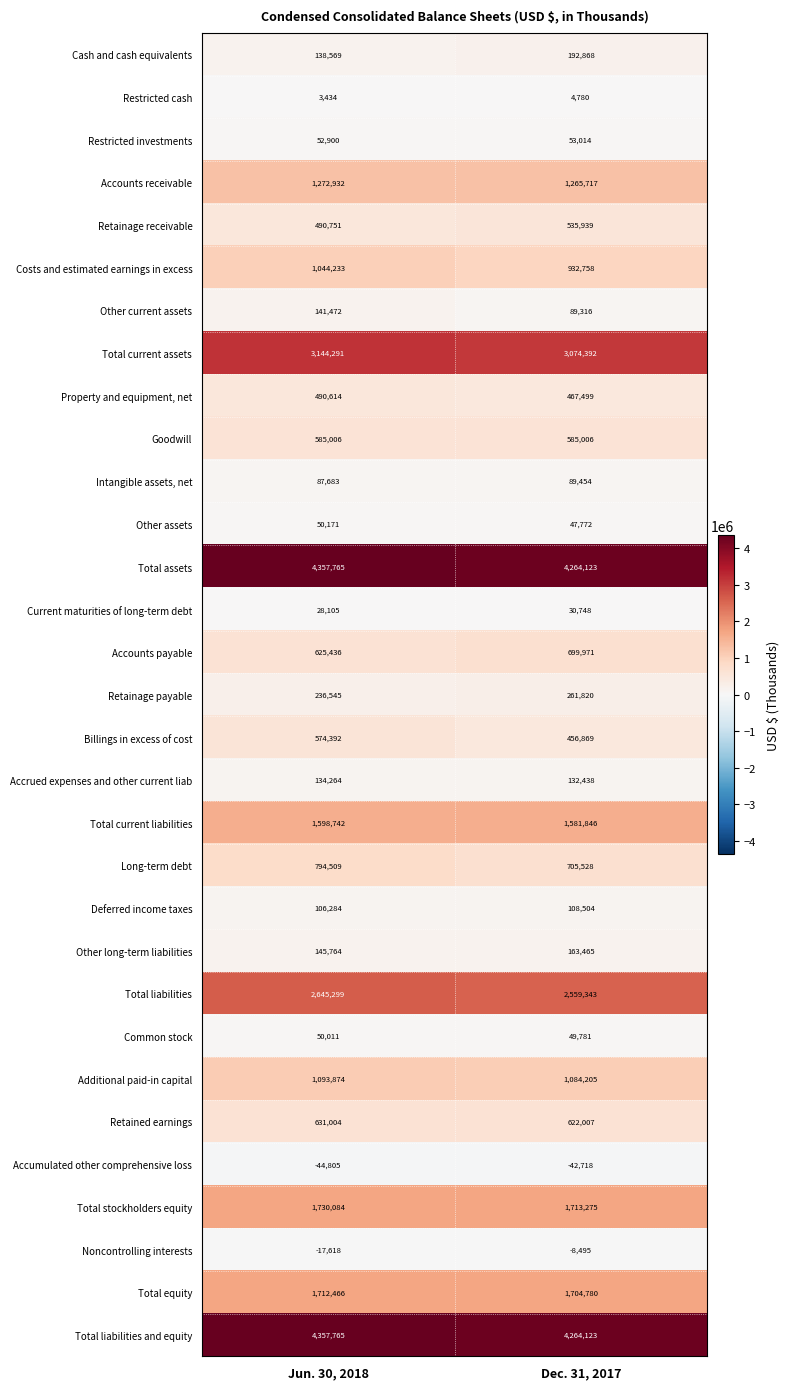

What is the total value across all series at Jun. 30, 2018?

28261942